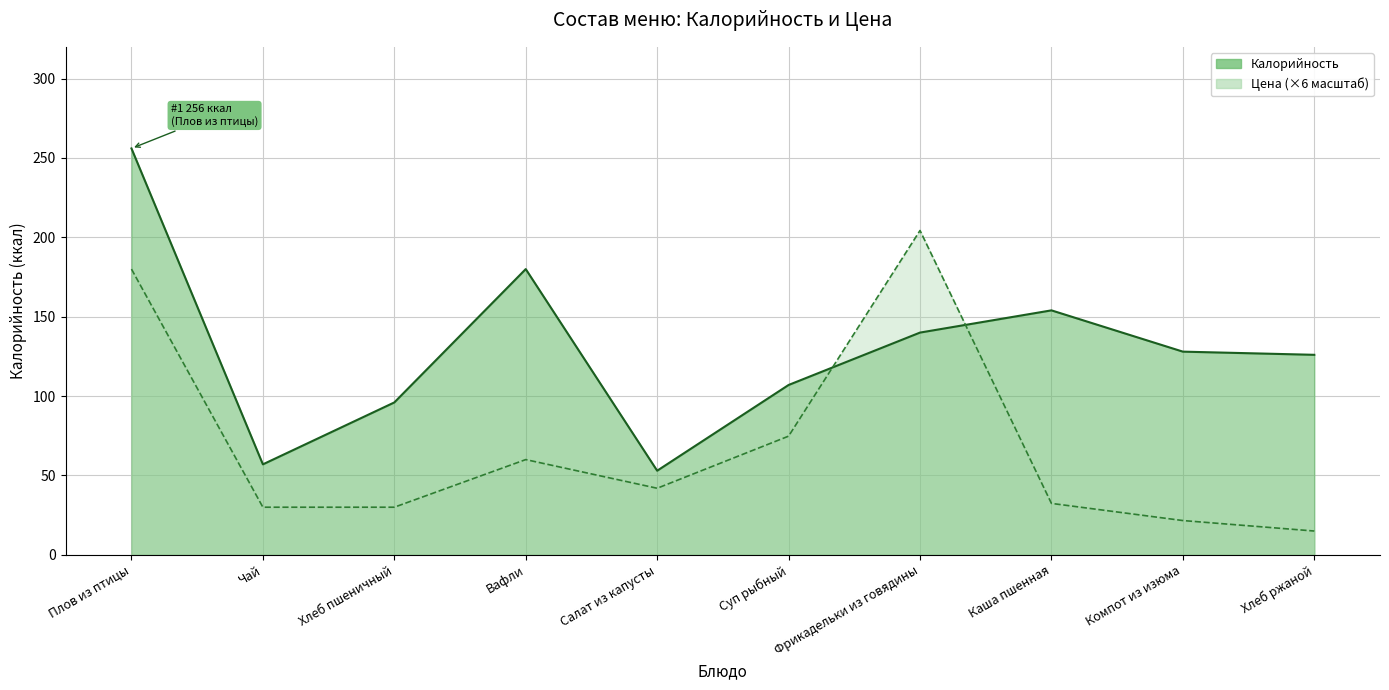

Reading left to right, list all the values displayed in this chart.

Калорийность: Плов из птицы=256.0	Чай=57.0	Хлеб пшеничный=96.0	Вафли=180.0	Салат из капусты=53.0	Суп рыбный=107.0	Фрикадельки из говядины=140.0	Каша пшенная=154.0	Компот из изюма=128.0	Хлеб ржаной=126.0
Цена: Плов из птицы=180.0	Чай=30.0	Хлеб пшеничный=30.0	Вафли=60.0	Салат из капусты=41.9	Суп рыбный=74.8	Фрикадельки из говядины=204.3	Каша пшенная=32.4	Компот из изюма=21.6	Хлеб ржаной=15.0